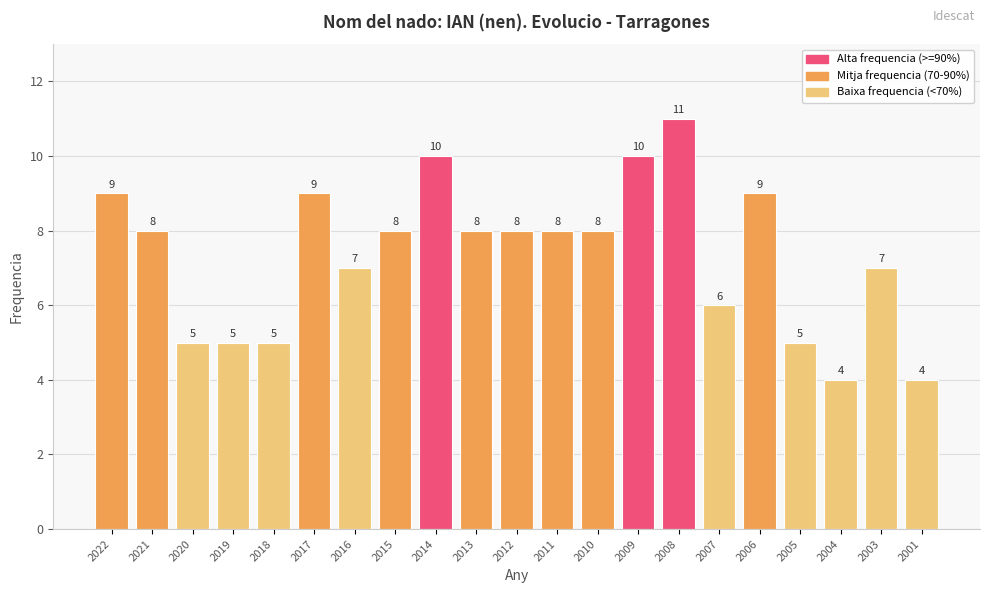

Reading left to right, what are all the values shown in this chart?

9	8	5	5	5	9	7	8	10	8	8	8	8	10	11	6	9	5	4	7	4